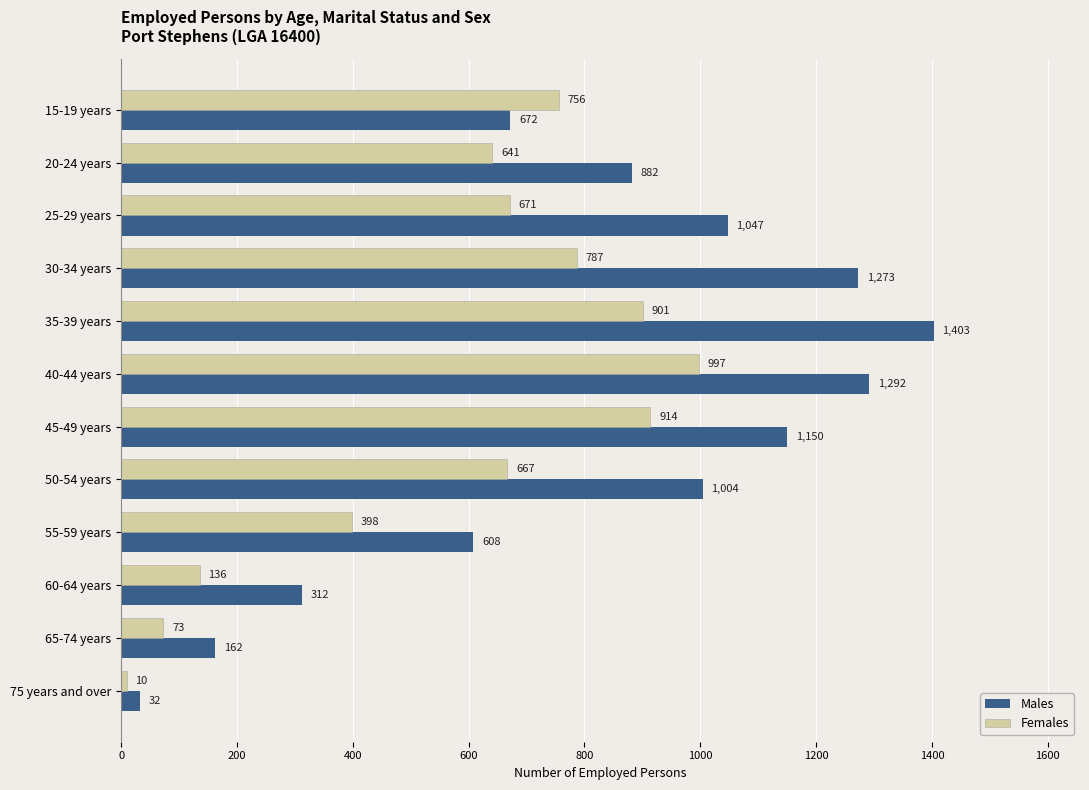

How many categories are shown in the chart?

12